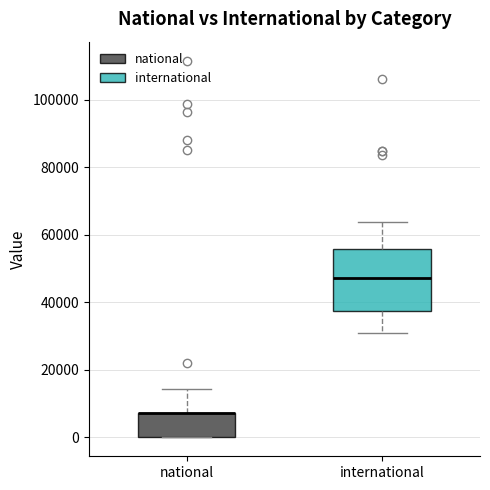

Comparing the boxes themselves (not the whiskers), which one is the tallest?

international